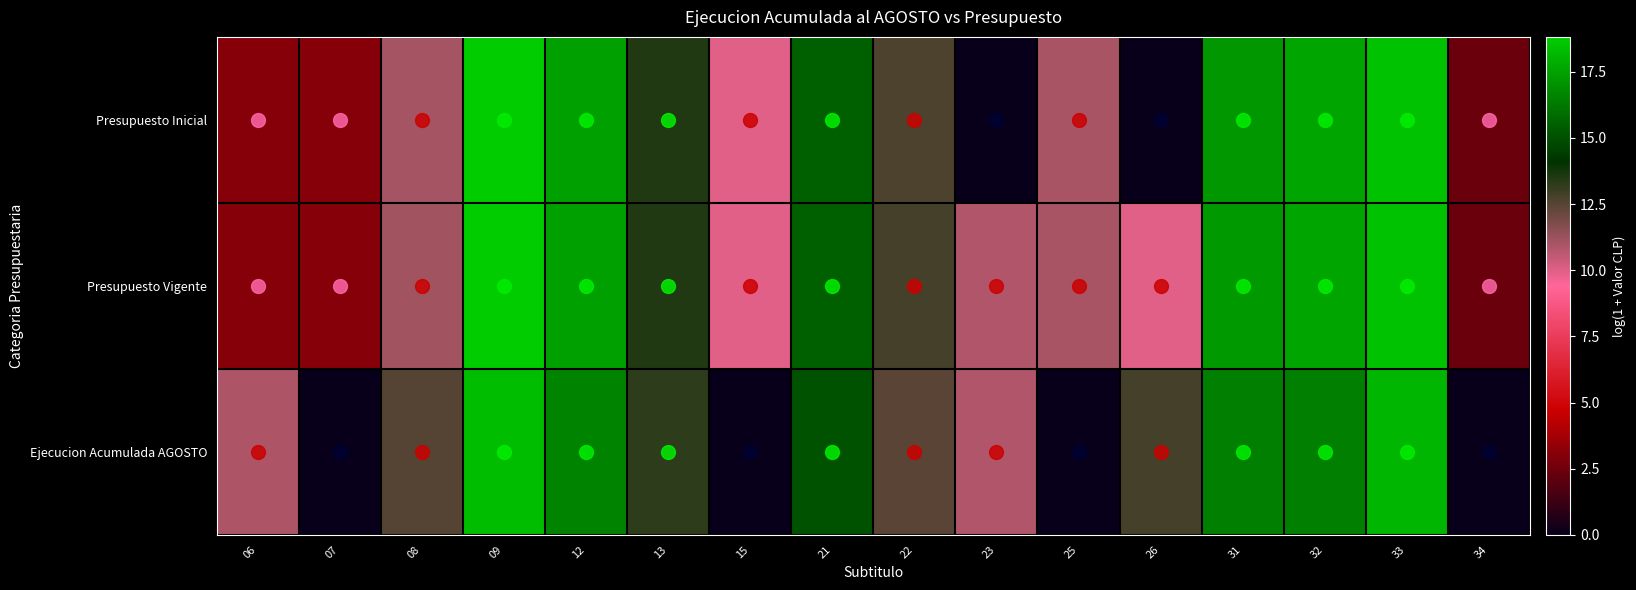

How many distinct data groups are displayed?

3